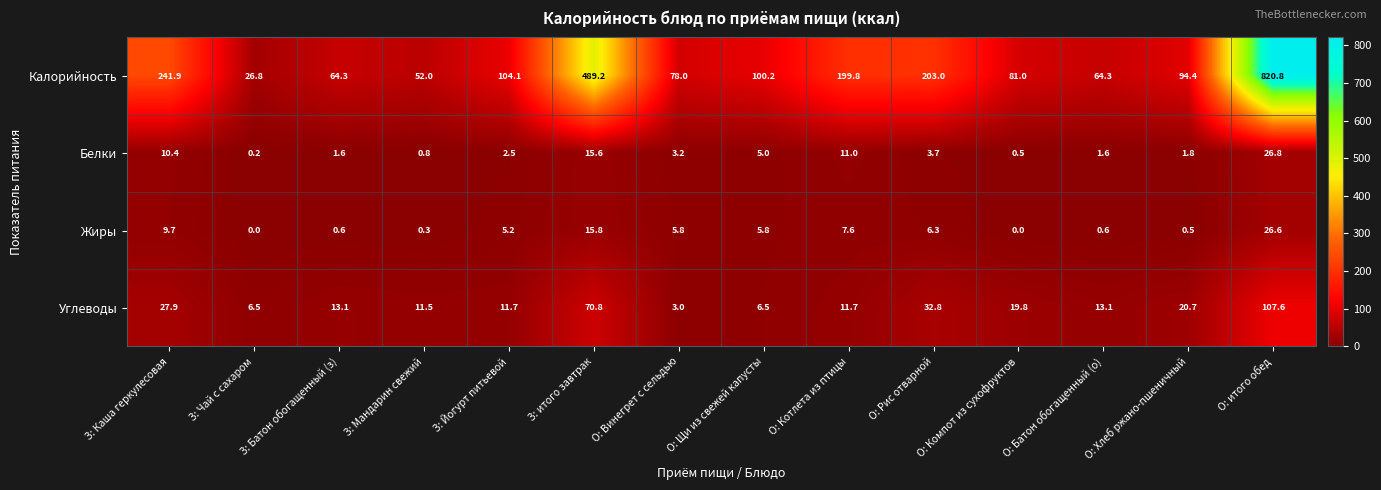

The value of Белки at З: итого завтрак is 20.8. True or false?

False